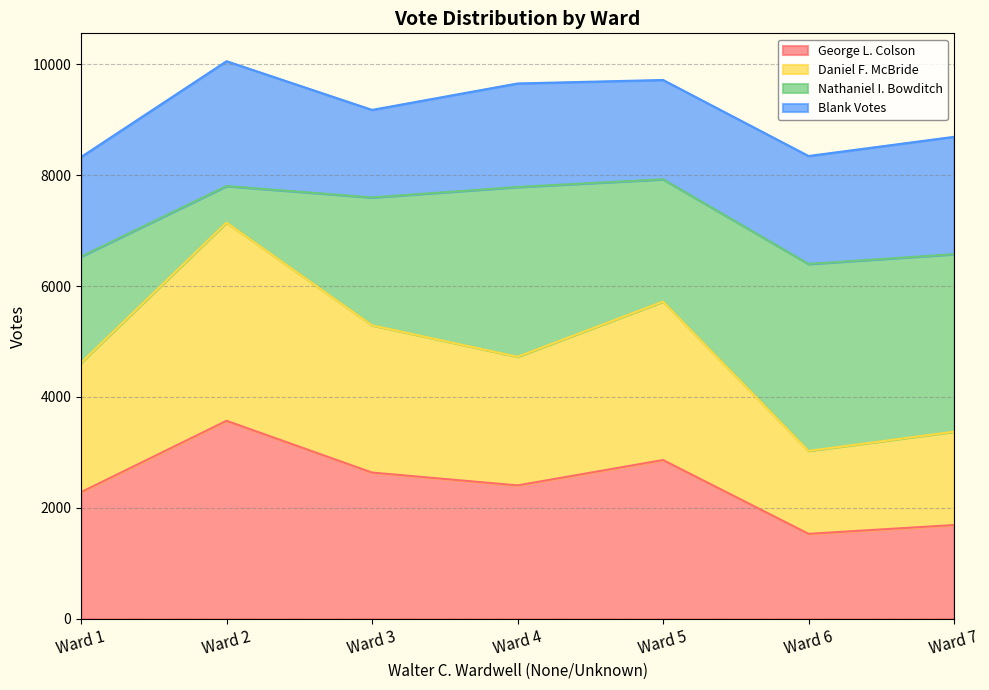

At which label does George L. Colson reach its peak?

Ward 2